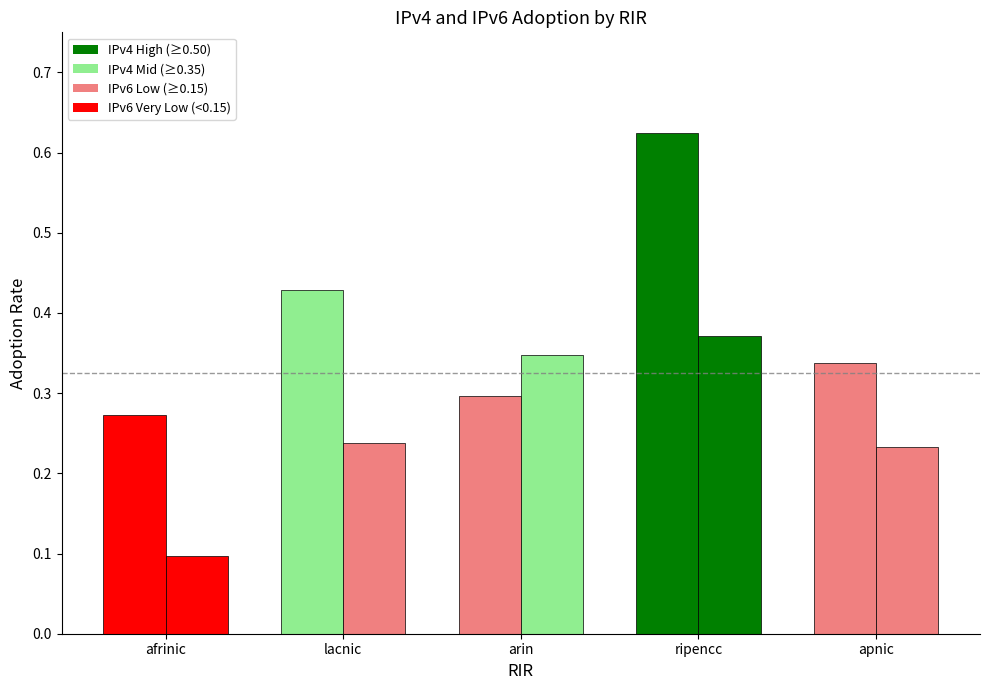

What is the total value across all series at lacnic?

0.7